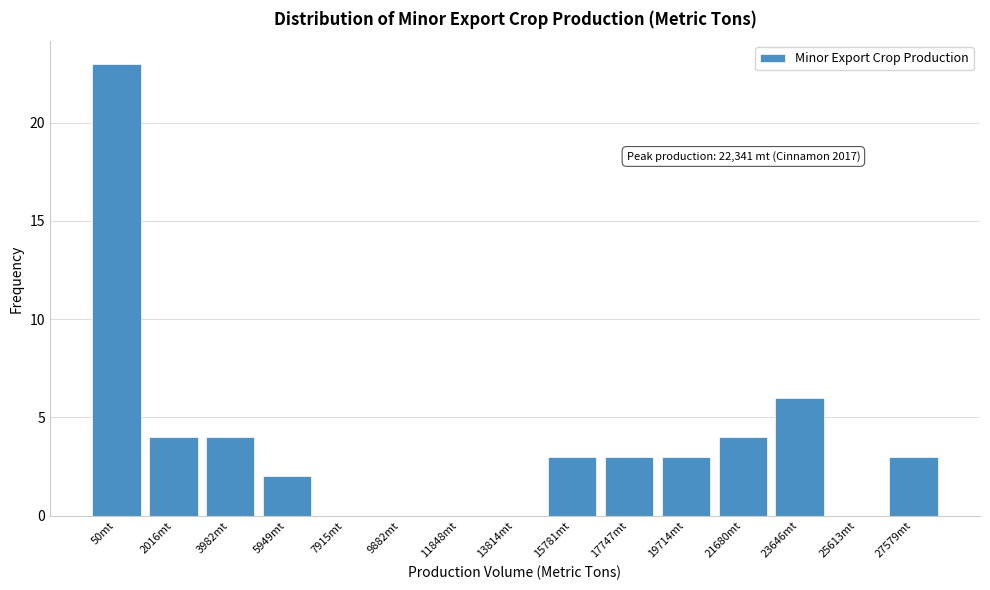

Reading left to right, list all the values displayed in this chart.

50mt=23	2016mt=4	3982mt=4	5949mt=2	7915mt=0	9882mt=0	11848mt=0	13814mt=0	15781mt=3	17747mt=3	19714mt=3	21680mt=4	23646mt=6	25613mt=0	27579mt=3